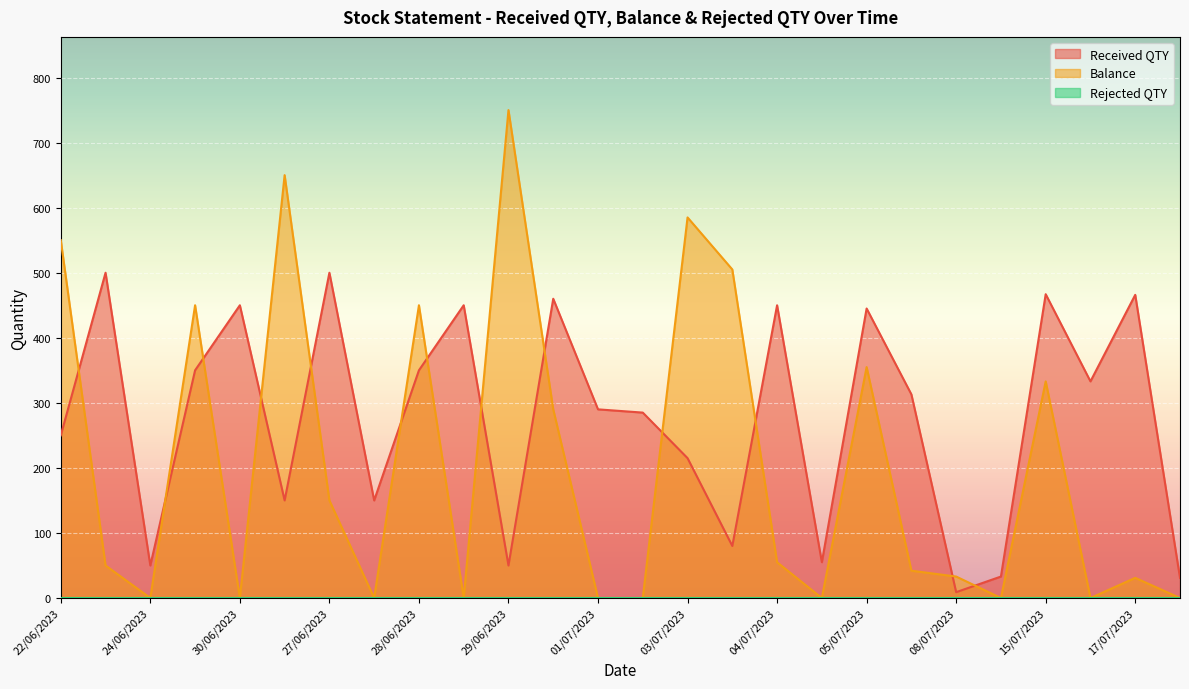

Which label corresponds to the smallest value in the chart?

24/06/2023